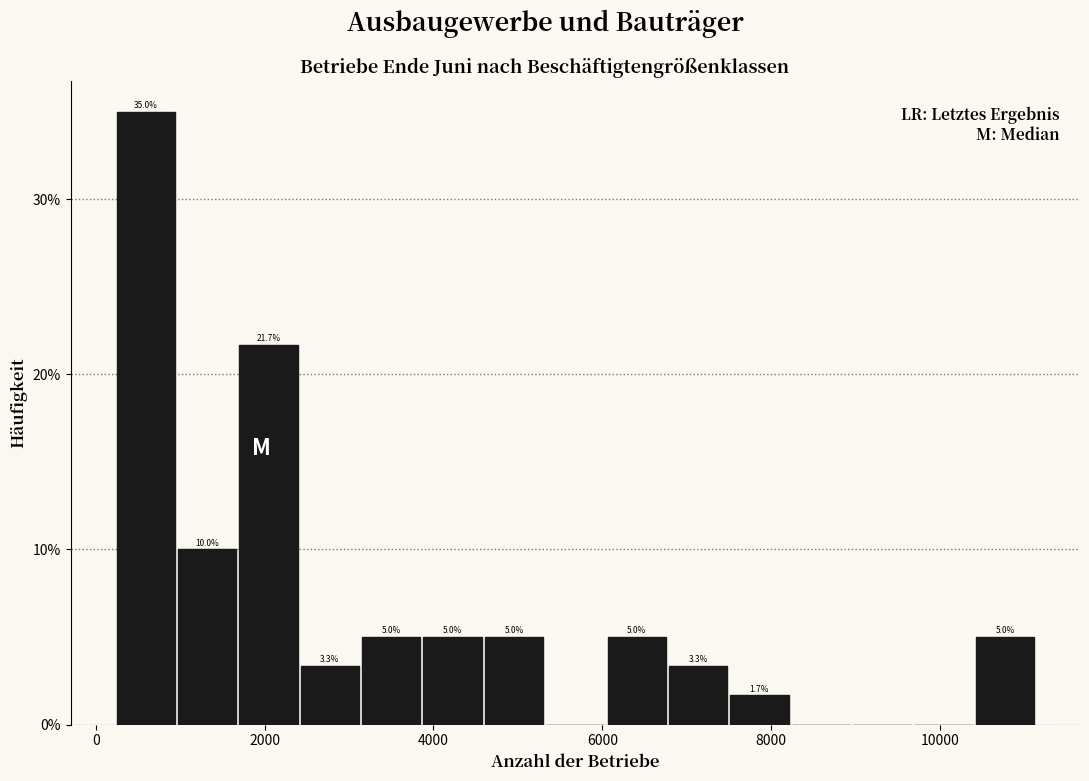

Read against the x-axis, roughly where is the centre of the tallest bar?

600